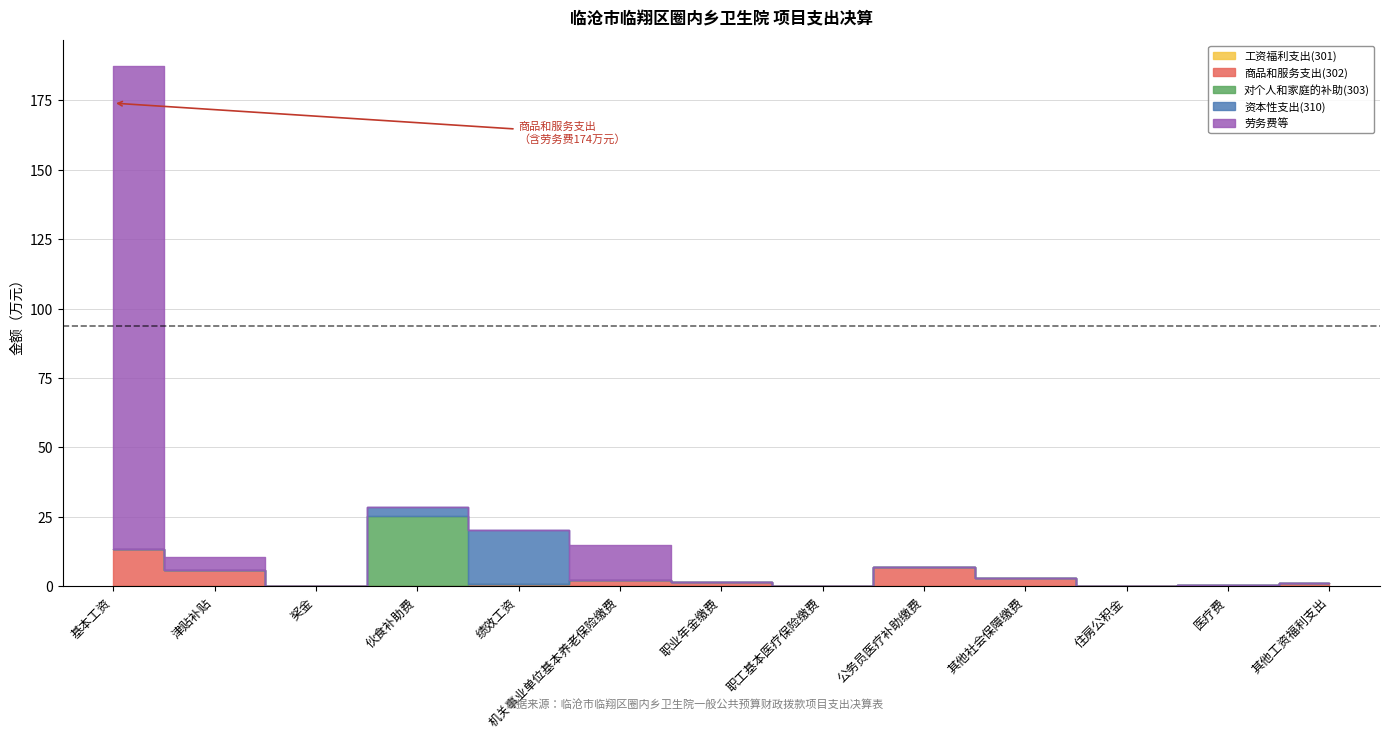

Reading right to left, transcribe all the data shown in this chart.

工资福利支出(301): 其他工资福利支出=0.0	医疗费=0.0	住房公积金=0.0	其他社会保障缴费=0.0	公务员医疗补助缴费=0.0	职工基本医疗保险缴费=0.0	职业年金缴费=0.0	机关事业单位基本养老保险缴费=0.0	绩效工资=0.0	伙食补助费=0.0	奖金=0.0	津贴补贴=0.0	基本工资=0.0
商品和服务支出(302): 其他工资福利支出=1.4	医疗费=0.6	住房公积金=0.0	其他社会保障缴费=3.0	公务员医疗补助缴费=7.0	职工基本医疗保险缴费=0.0	职业年金缴费=1.7	机关事业单位基本养老保险缴费=2.4	绩效工资=1.0	伙食补助费=0.0	奖金=0.0	津贴补贴=6.0	基本工资=13.3
对个人和家庭的补助(303): 其他工资福利支出=0.0	医疗费=0.0	住房公积金=0.0	其他社会保障缴费=0.0	公务员医疗补助缴费=0.0	职工基本医疗保险缴费=0.0	职业年金缴费=0.0	机关事业单位基本养老保险缴费=0.0	绩效工资=0.0	伙食补助费=25.3	奖金=0.0	津贴补贴=0.0	基本工资=0.0
资本性支出(310): 其他工资福利支出=0.0	医疗费=0.0	住房公积金=0.0	其他社会保障缴费=0.0	公务员医疗补助缴费=0.0	职工基本医疗保险缴费=0.0	职业年金缴费=0.0	机关事业单位基本养老保险缴费=0.0	绩效工资=19.3	伙食补助费=3.3	奖金=0.0	津贴补贴=0.0	基本工资=0.0
劳务费等: 其他工资福利支出=0.0	医疗费=0.0	住房公积金=0.0	其他社会保障缴费=0.0	公务员医疗补助缴费=0.0	职工基本医疗保险缴费=0.0	职业年金缴费=0.0	机关事业单位基本养老保险缴费=12.3	绩效工资=0.0	伙食补助费=0.0	奖金=0.0	津贴补贴=4.7	基本工资=174.0